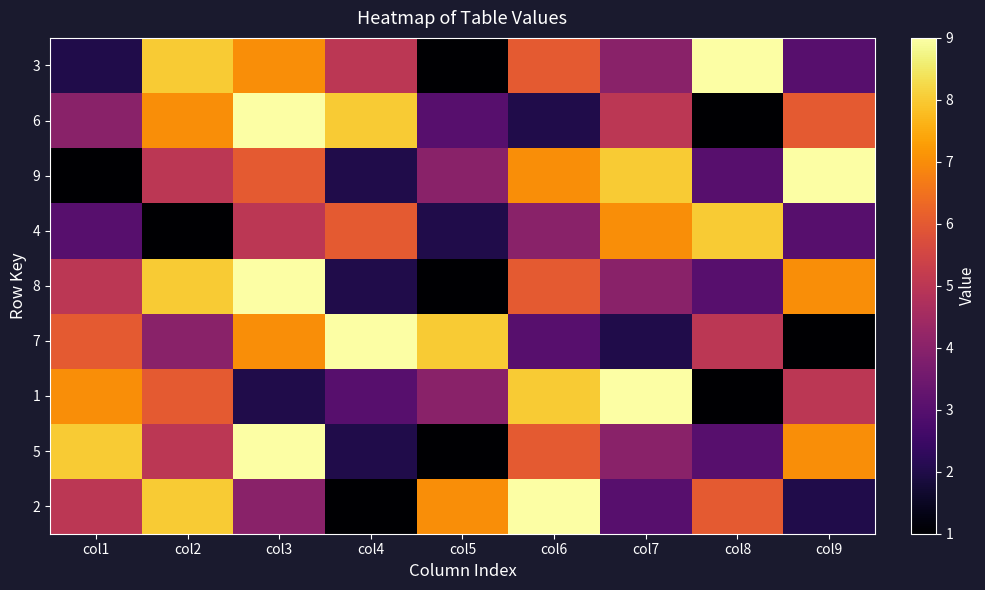

At which category does the chart reach its peak across all series?

col6